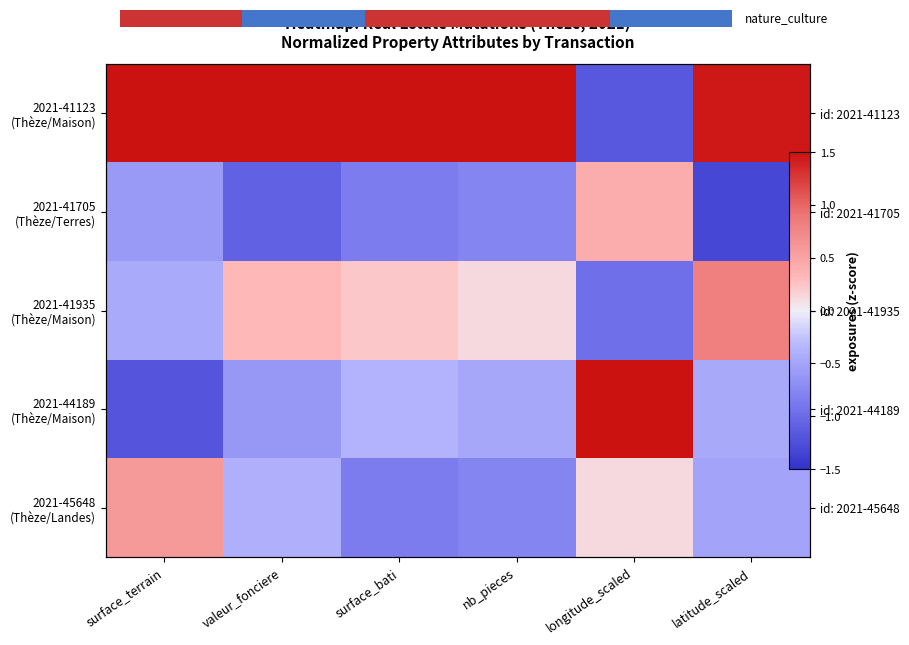

What is the average value of the 2021-45648 (Thèze/Landes) series?

-0.3